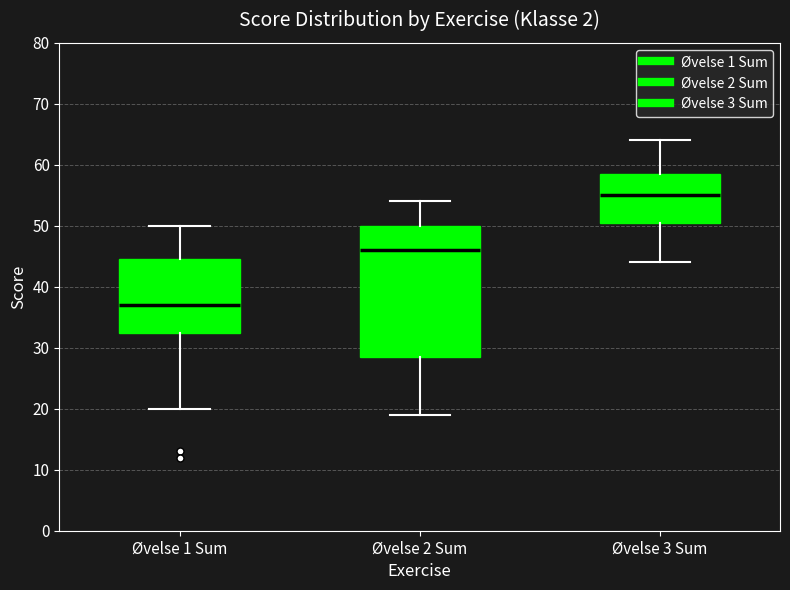

Reading left to right, transcribe this box plot: for each box, give where its median line is, the range the box spans, and where its two whiskers end, as read against the y-axis. The values are not printed on the chart, so give them approximately, as read against the axis.

Øvelse 1 Sum: median 37, box 33 to 45, whiskers 20 to 50
Øvelse 2 Sum: median 46, box 29 to 50, whiskers 19 to 54
Øvelse 3 Sum: median 55, box 51 to 59, whiskers 44 to 64